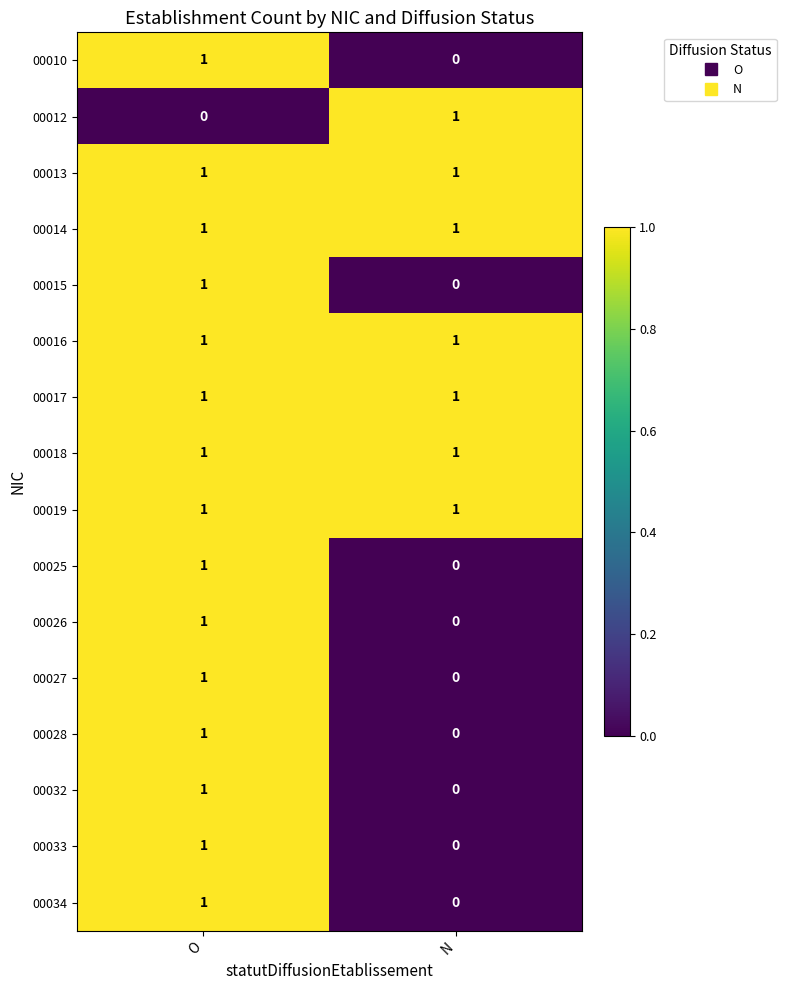

Which category has the highest value in the 00010 series?

O